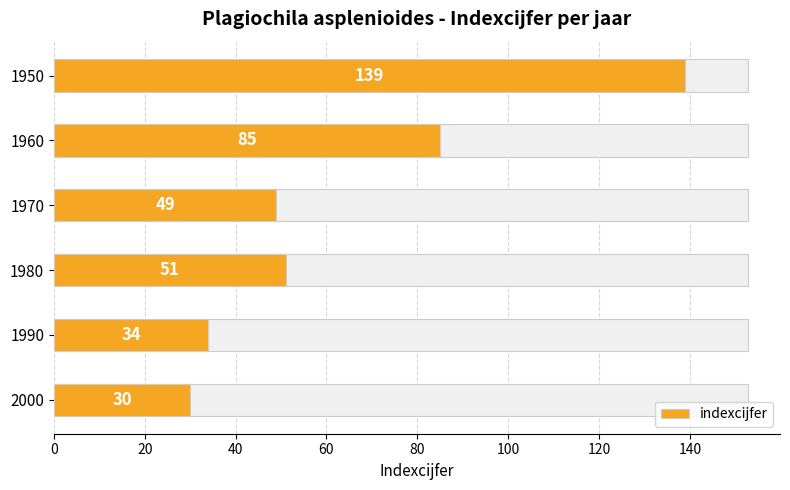

What is the minimum value shown in the chart?

30